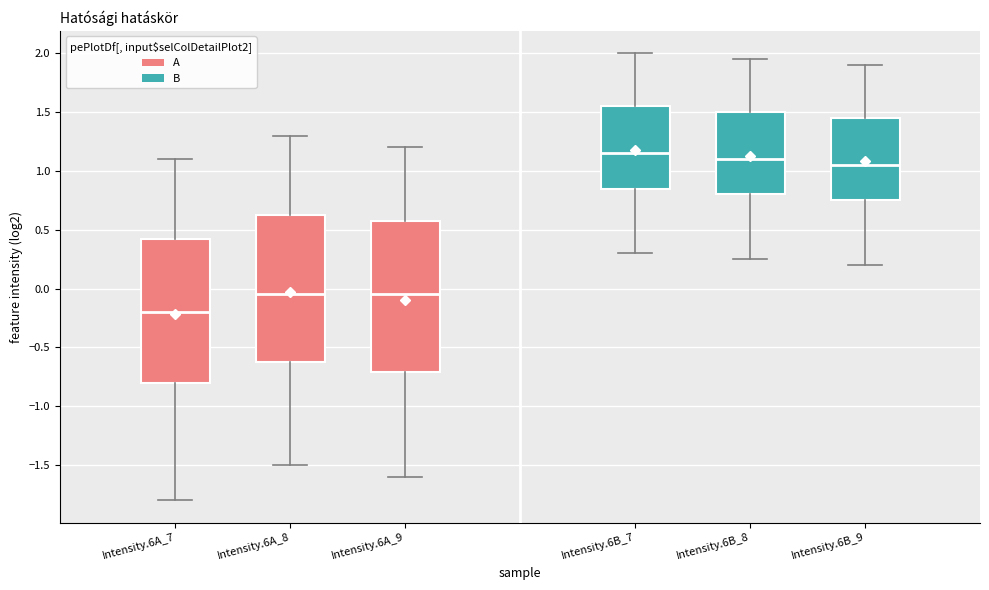

Reading left to right, read every box against the y-axis: the position of its median line, the range the box covers, and the ends of its whiskers. The values are not printed on the chart, so give them approximately, as read against the axis.

Intensity.6A_7: median -0.20, box -0.80 to 0.45, whiskers -1.80 to 1.10
Intensity.6A_8: median -0.05, box -0.60 to 0.65, whiskers -1.50 to 1.30
Intensity.6A_9: median -0.05, box -0.70 to 0.60, whiskers -1.60 to 1.20
Intensity.6B_7: median 1.15, box 0.85 to 1.55, whiskers 0.30 to 2.00
Intensity.6B_8: median 1.10, box 0.80 to 1.50, whiskers 0.25 to 1.95
Intensity.6B_9: median 1.05, box 0.75 to 1.45, whiskers 0.20 to 1.90